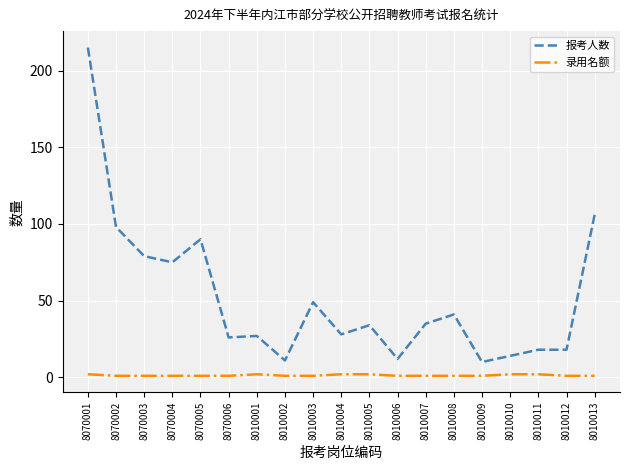

At 8010006, list the series in order from largest to smallest.

报考人数, 录用名额